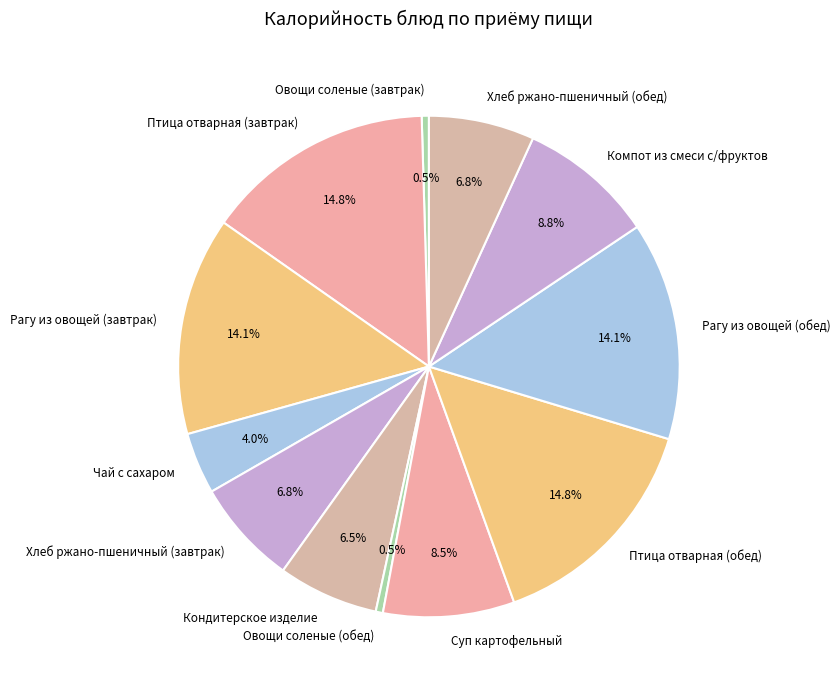

What portion of the pie excludes Рагу из овощей (завтрак)?

85.9%